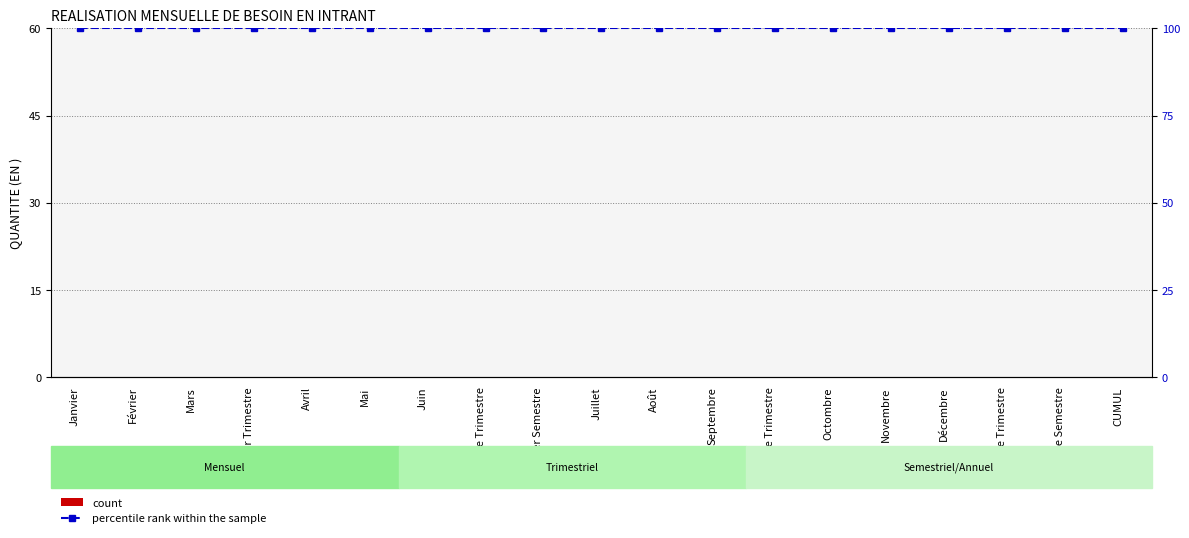

What is the difference between the highest and lowest values at Mai?

100